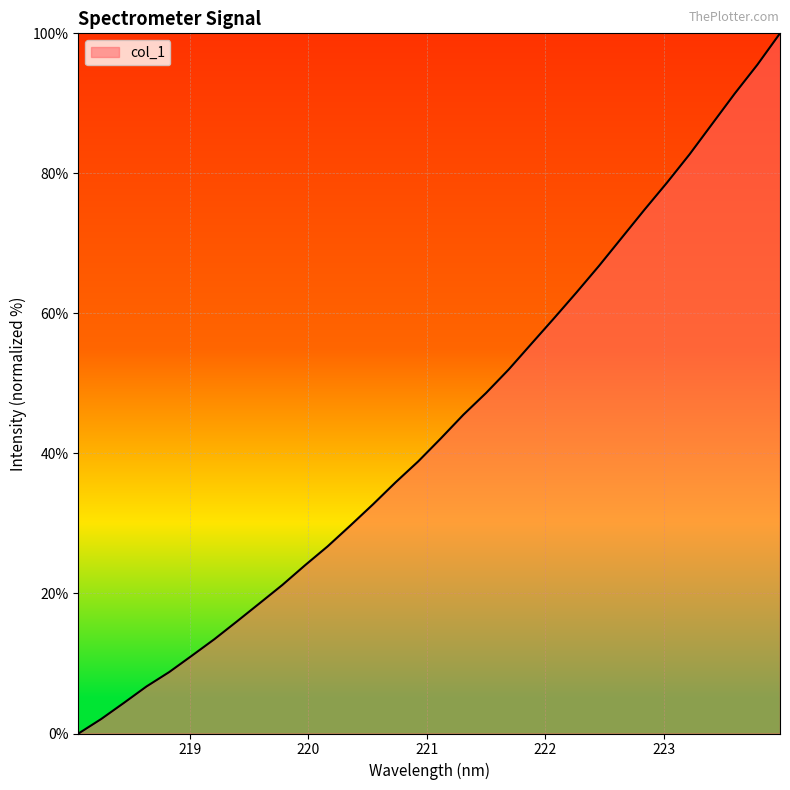

Is this an area chart (filled region under the line)?

Yes